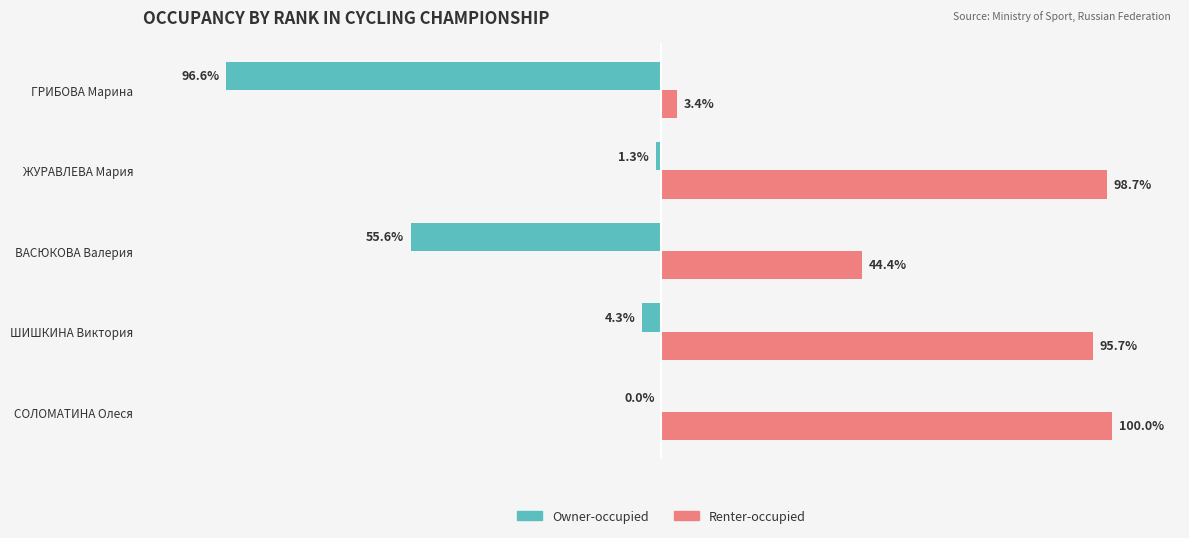

Which label corresponds to the largest value in the chart?

СОЛОМАТИНА Олеся